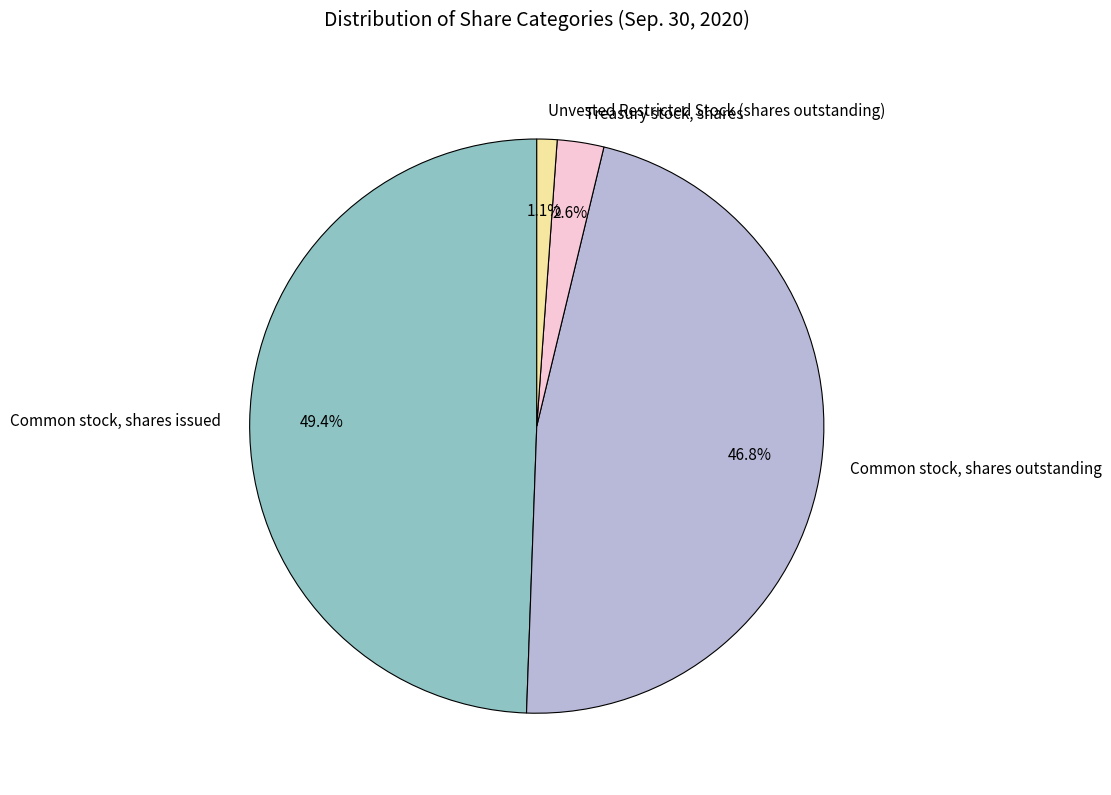

To the nearest percent, what is the combined percentage of Common stock, shares outstanding and Treasury stock, shares?

49%